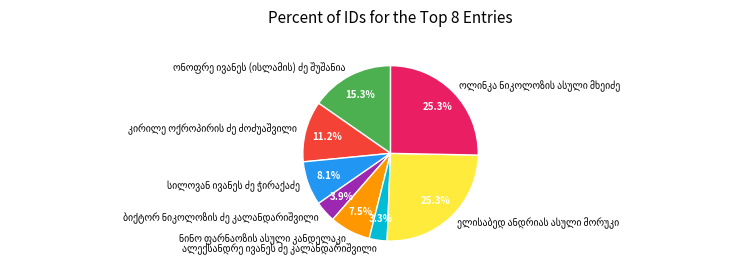

Does any single category account for the majority?

No